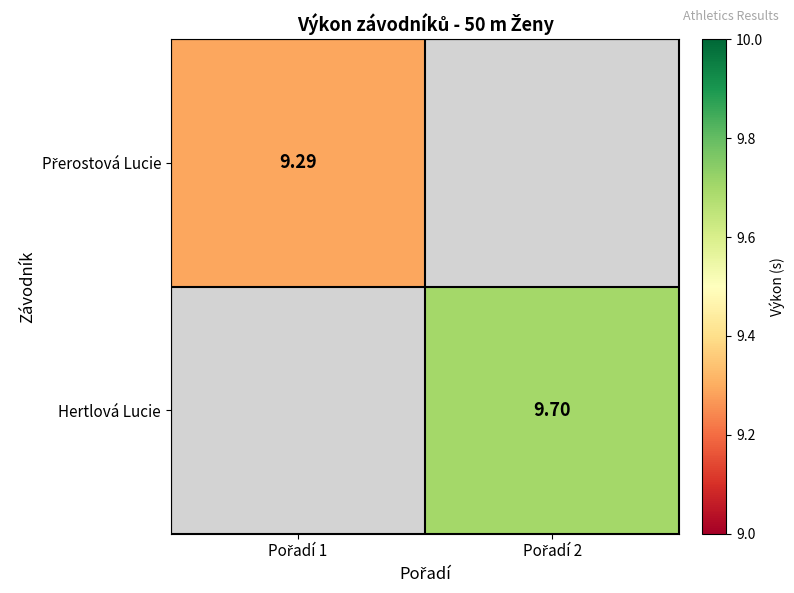

What is the minimum value for Přerostová Lucie?

9.3